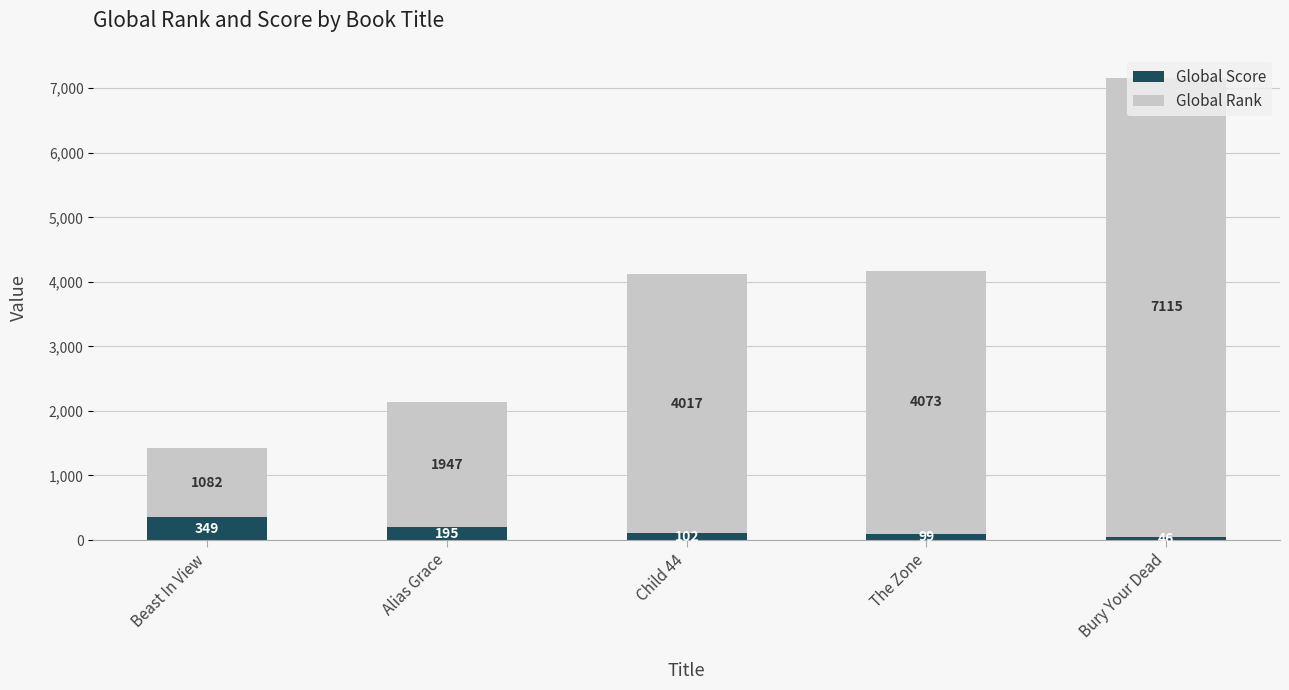

At which category is the sum across all series the highest?

Bury Your Dead